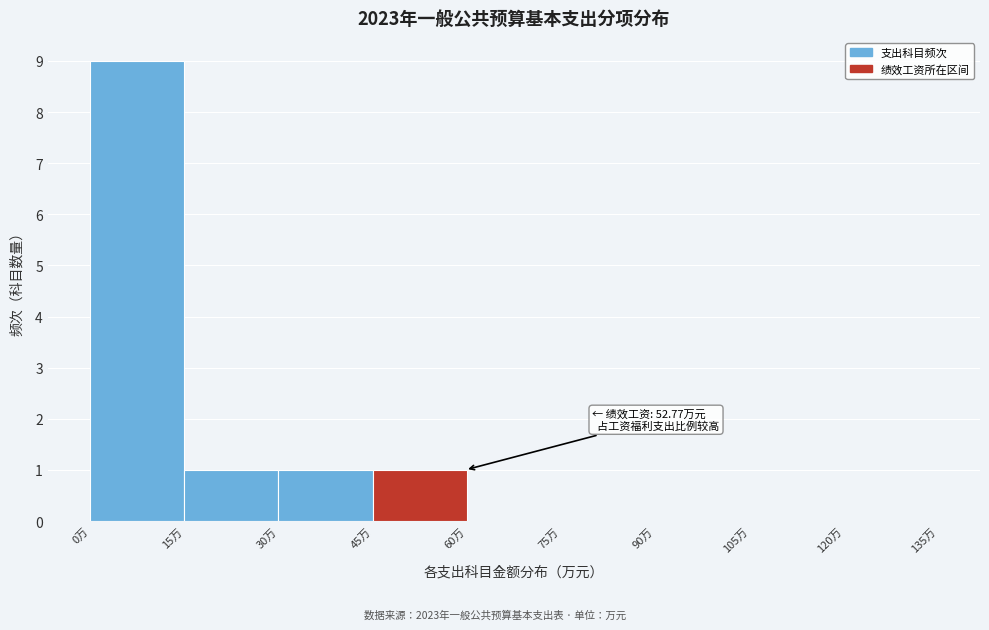

Which range on the x-axis has the tallest bar?

0 to 15